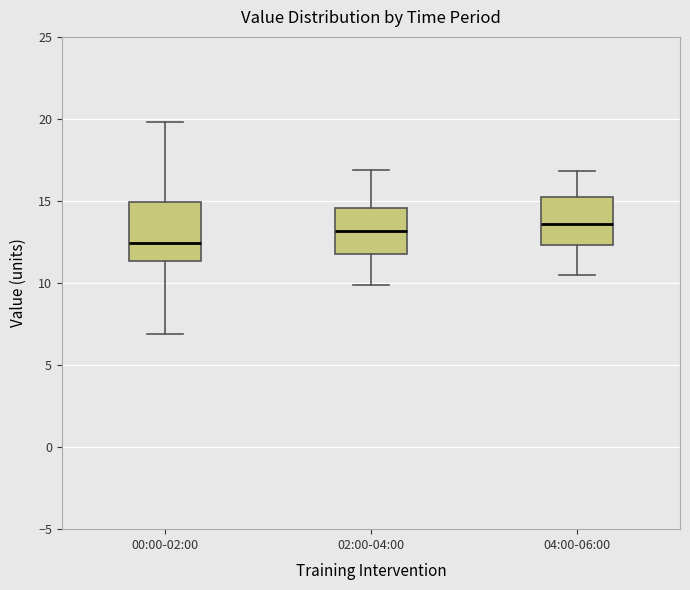

Reading left to right, transcribe this box plot: for each box, give where its median line is, the range the box spans, and where its two whiskers end, as read against the y-axis. The values are not printed on the chart, so give them approximately, as read against the axis.

00:00-02:00: median 12.5, box 11.5 to 15.0, whiskers 7.0 to 20.0
02:00-04:00: median 13.0, box 12.0 to 14.5, whiskers 10.0 to 17.0
04:00-06:00: median 13.5, box 12.5 to 15.0, whiskers 10.5 to 17.0